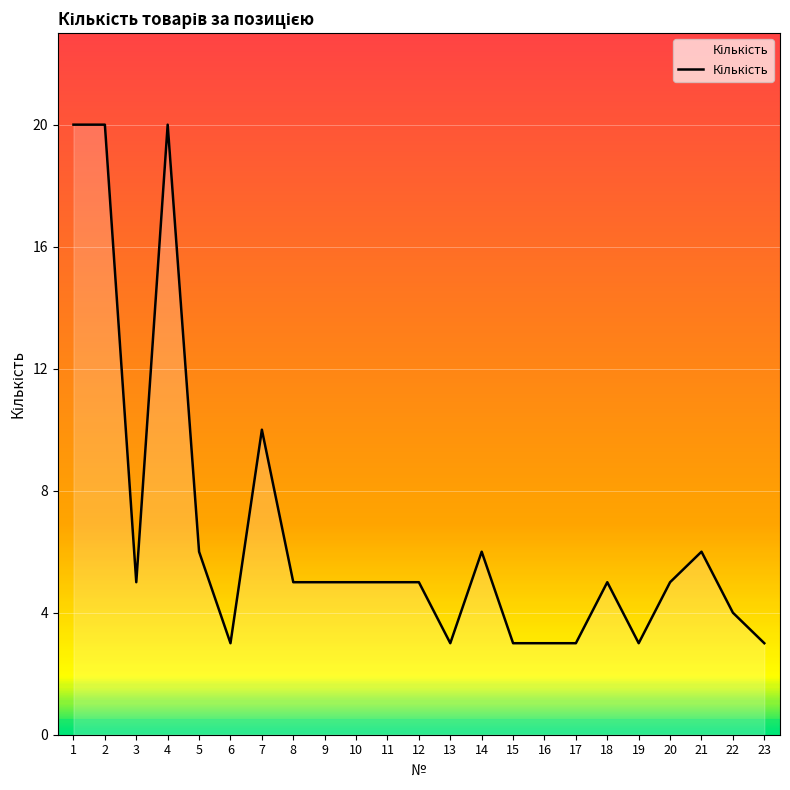

What is the smallest value displayed?

3